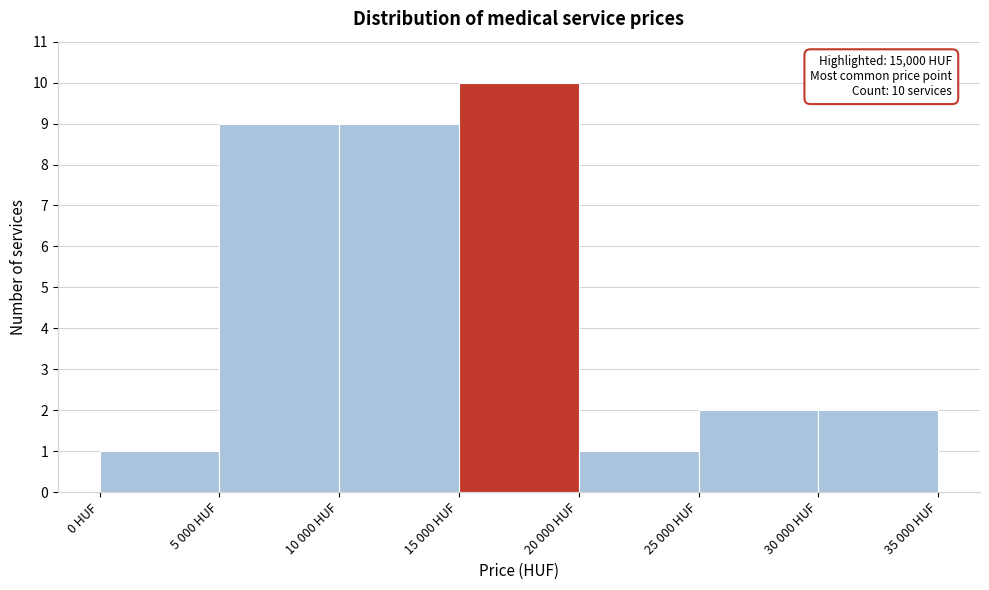

Reading left to right, extract all data points from this chart.

0 HUF=1	5 000 HUF=9	10 000 HUF=9	15 000 HUF=10	20 000 HUF=1	25 000 HUF=2	30 000 HUF=2